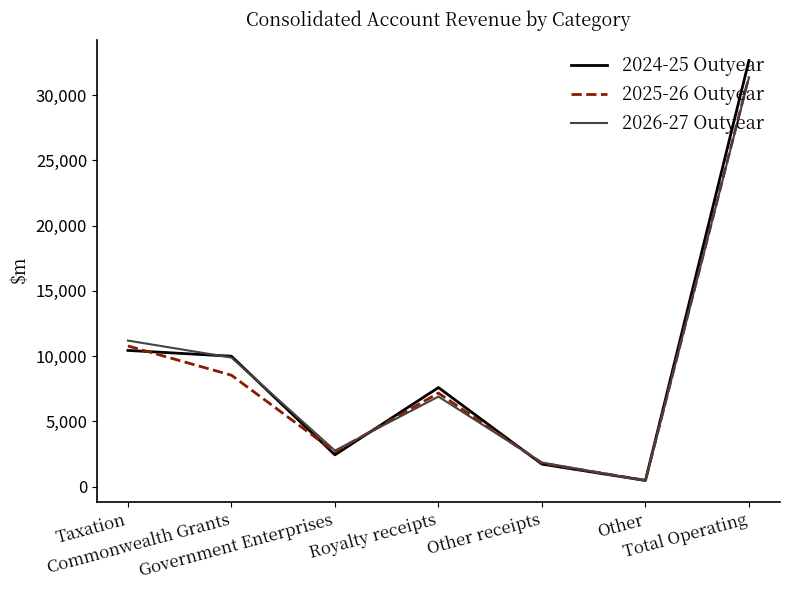

What are all the series names shown in the legend?

2024-25 Outyear, 2025-26 Outyear, 2026-27 Outyear